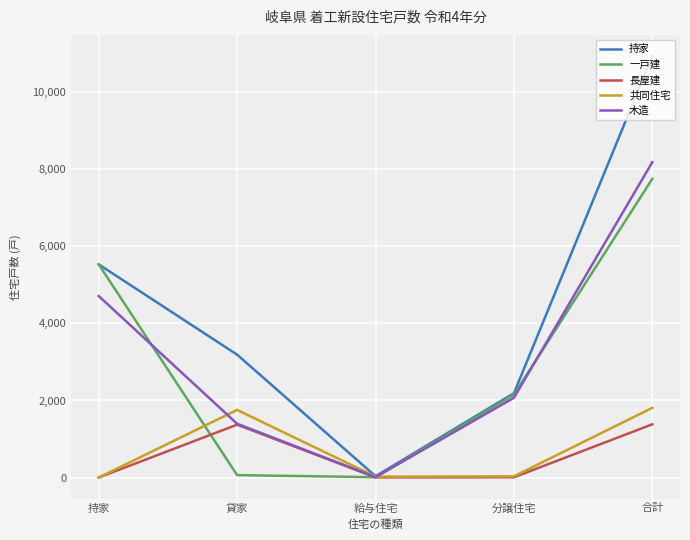

The 木造 series shows 8187 at 合計. True or false?

True